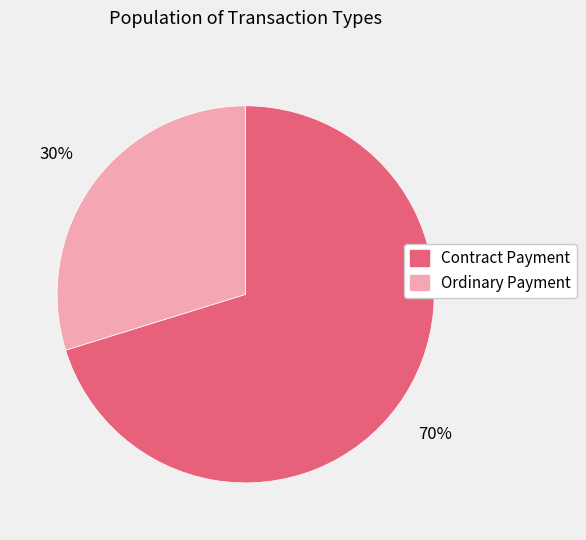

What is the largest slice in the pie chart?

Contract Payment